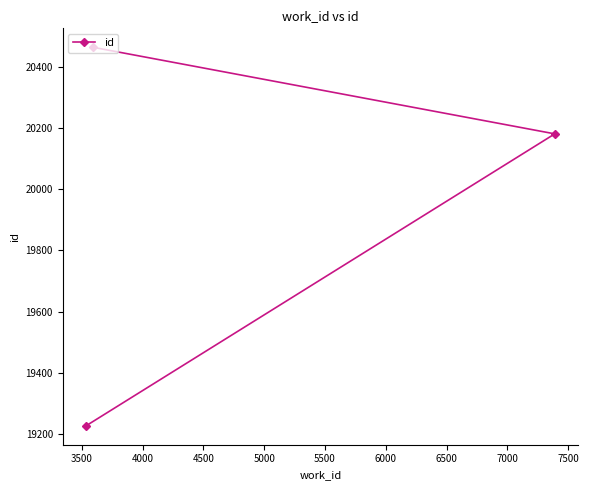

What is the value of the 3rd point from the left?

20181